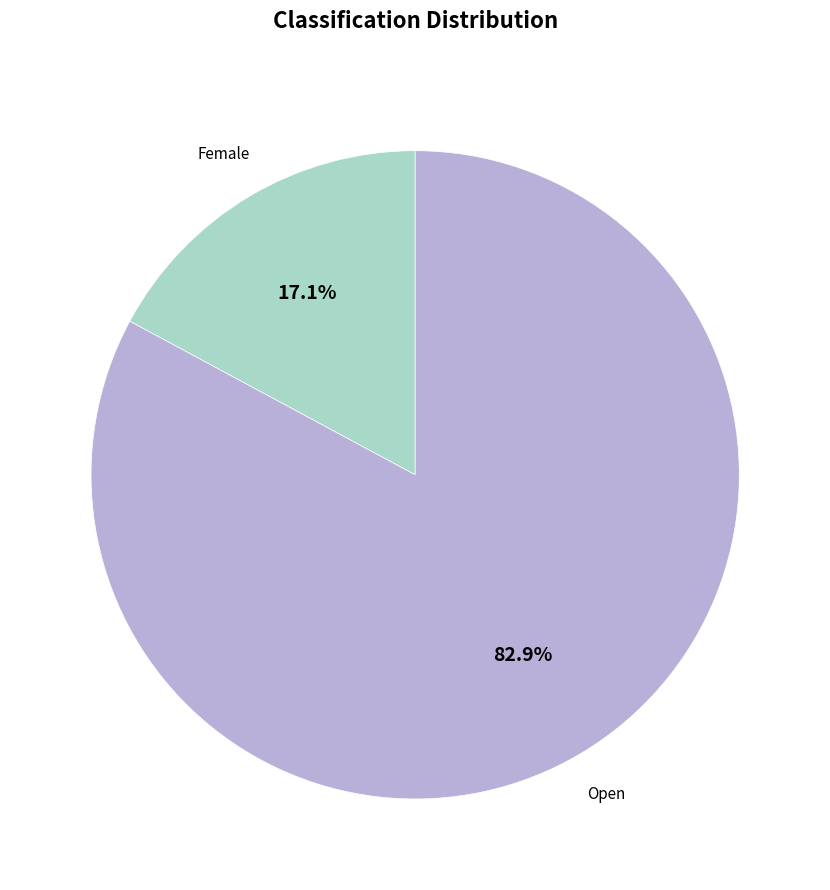

Is there any slice that represents more than half of the pie?

Yes